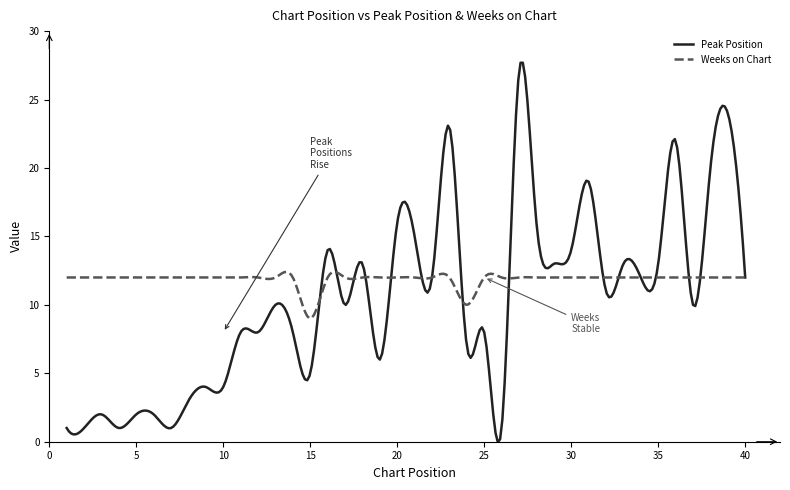

Rank the series by their average value, from highest to lowest.

Weeks on Chart, Peak Position